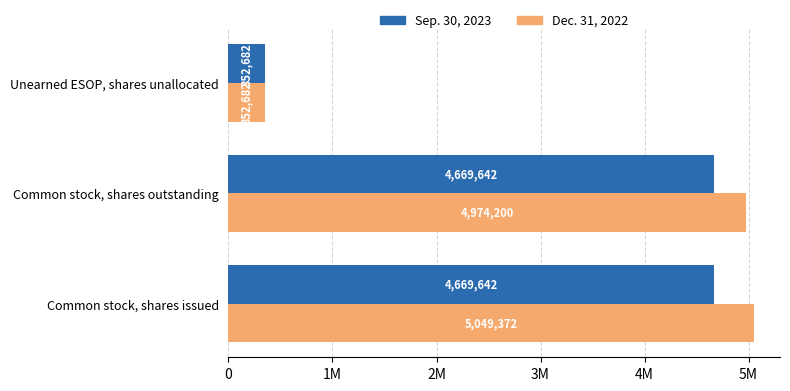

What is the value of the Dec. 31, 2022 bar at the 1st from the left?

5049372